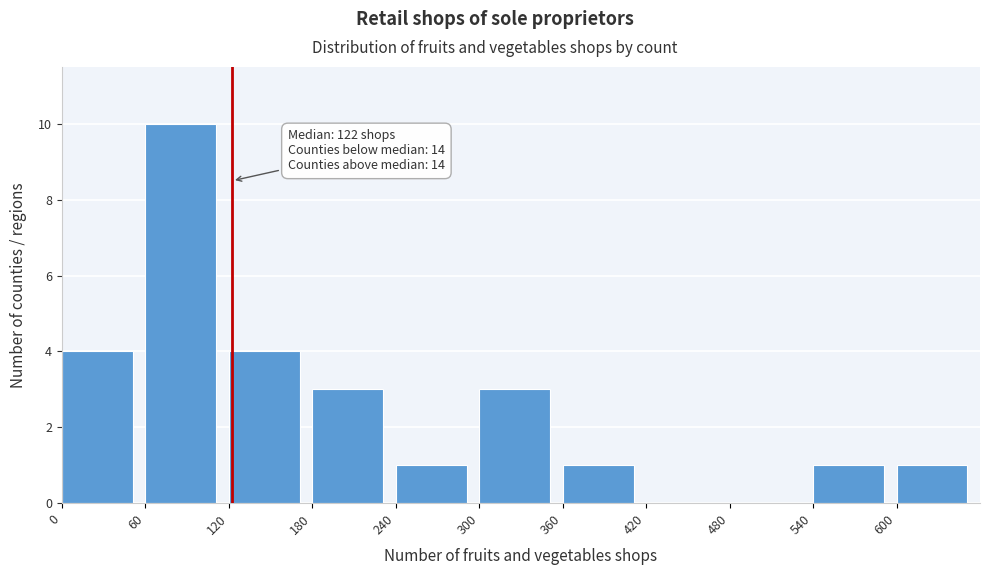

Which range on the x-axis has the tallest bar?

60 to 120